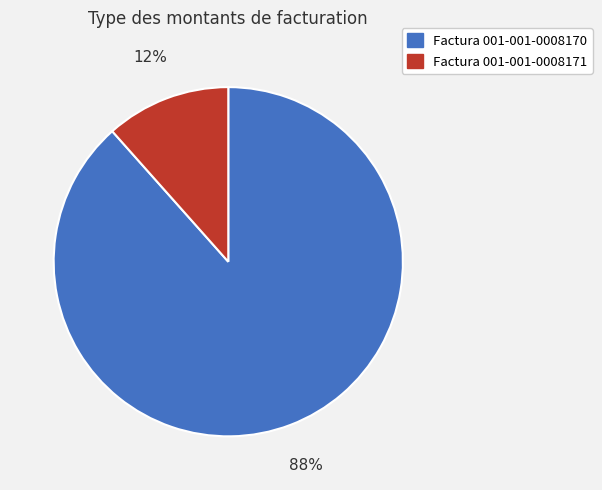

Which has a higher value, Factura 001-001-0008171 or Factura 001-001-0008170?

Factura 001-001-0008170